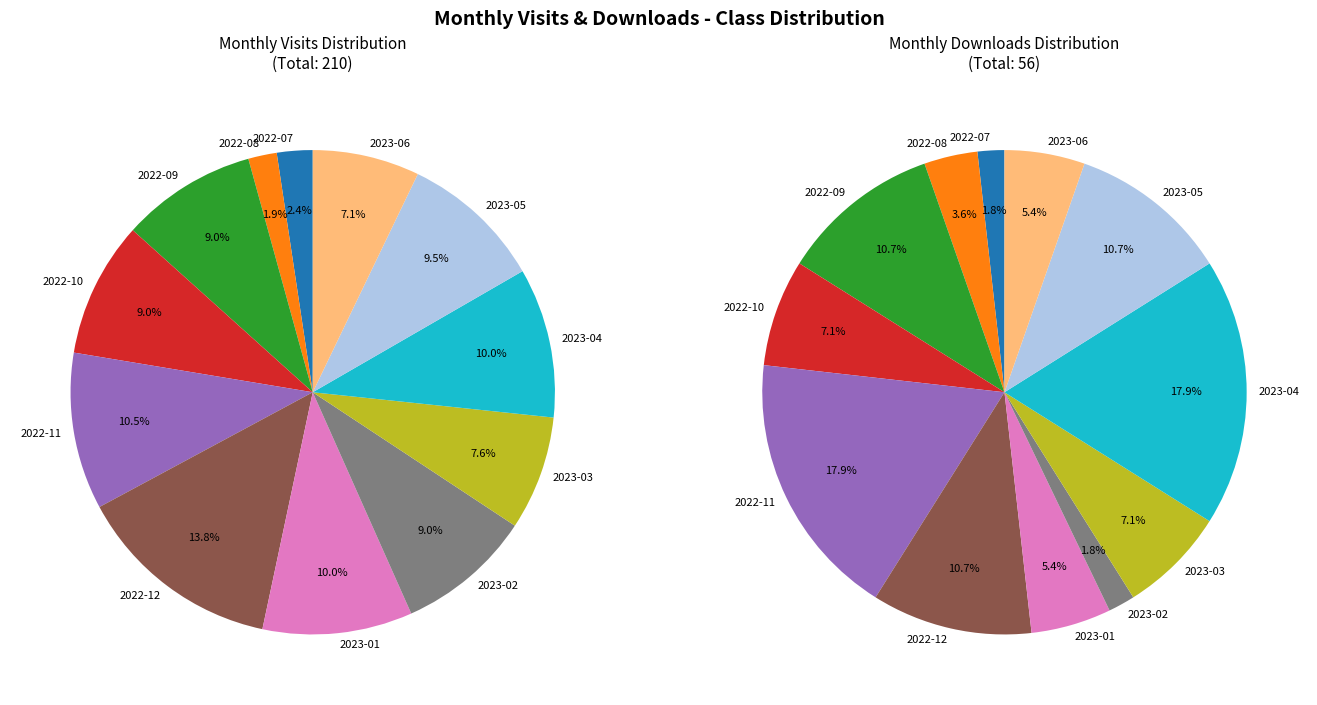

To the nearest percent, what portion does 2022-12 represent?

11%